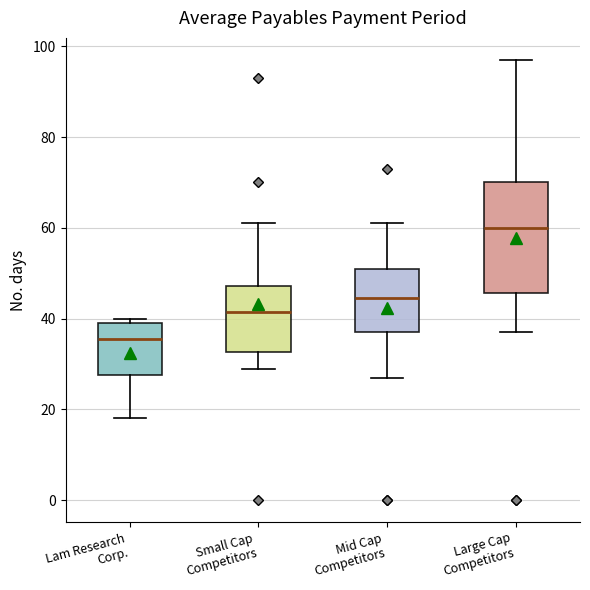

Where is the lower edge of the box for Small Cap Competitors on the y-axis? The values are not printed on the chart, so give them approximately, as read against the axis.

32